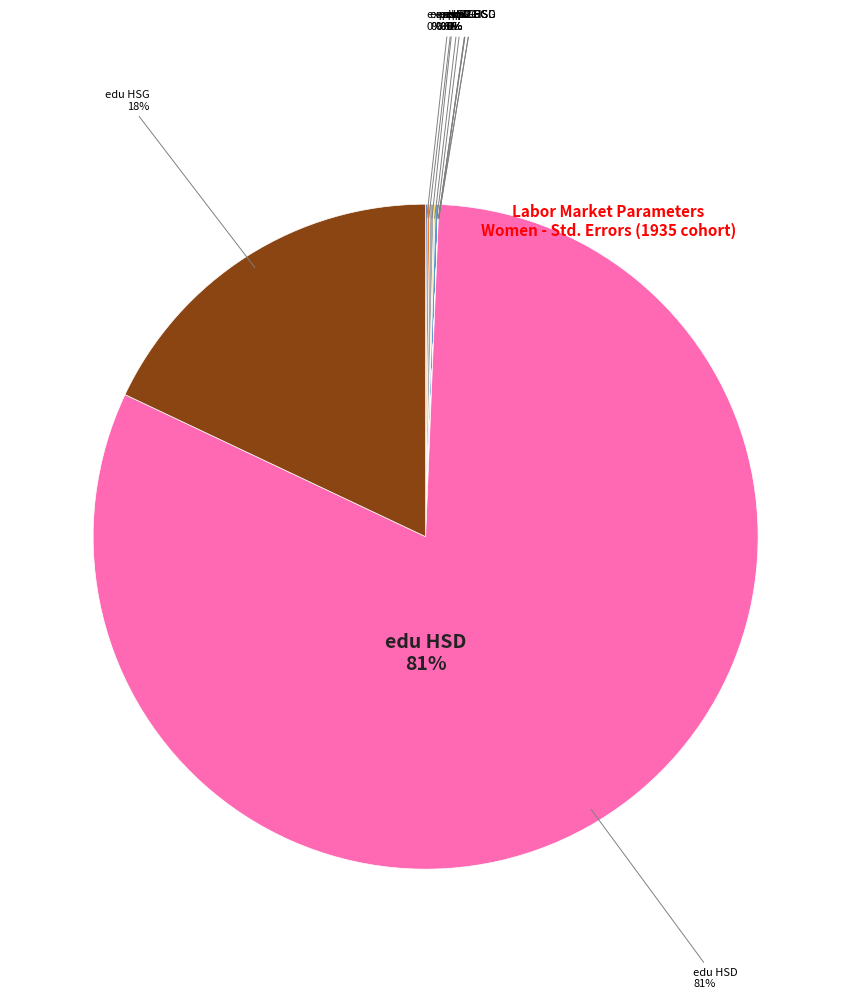

Is it true that return to experience^2 if CG is 0% of the pie?

True